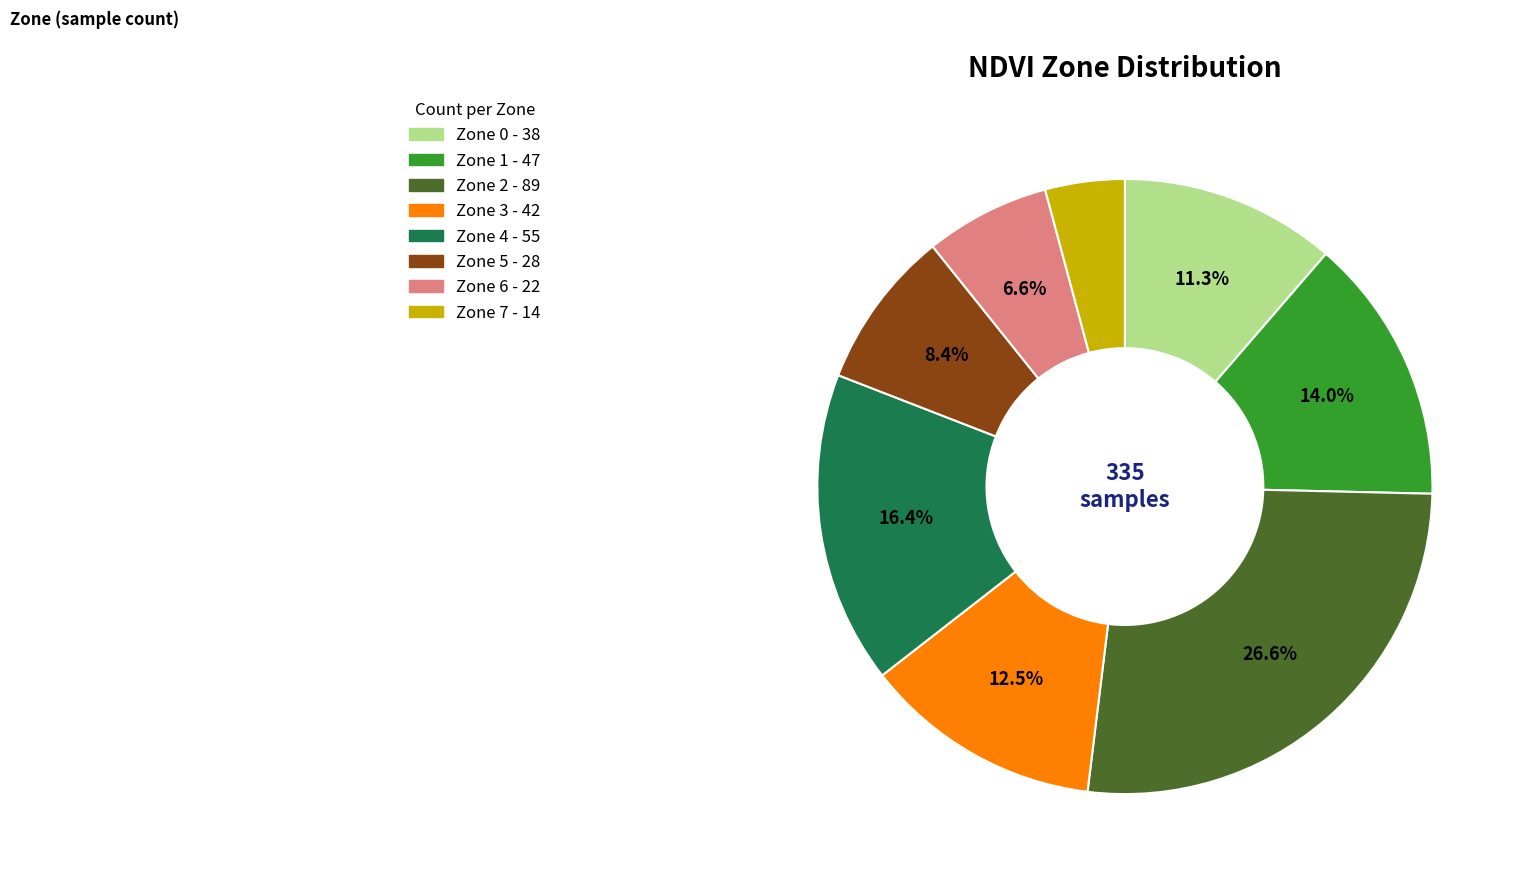

Is Zone 4 the majority of the pie?

No